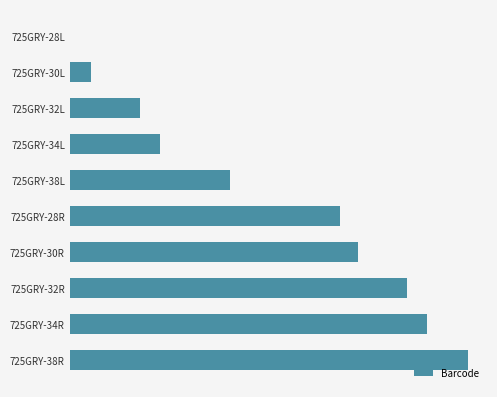

What is the difference between the maximum and second lowest values?

130